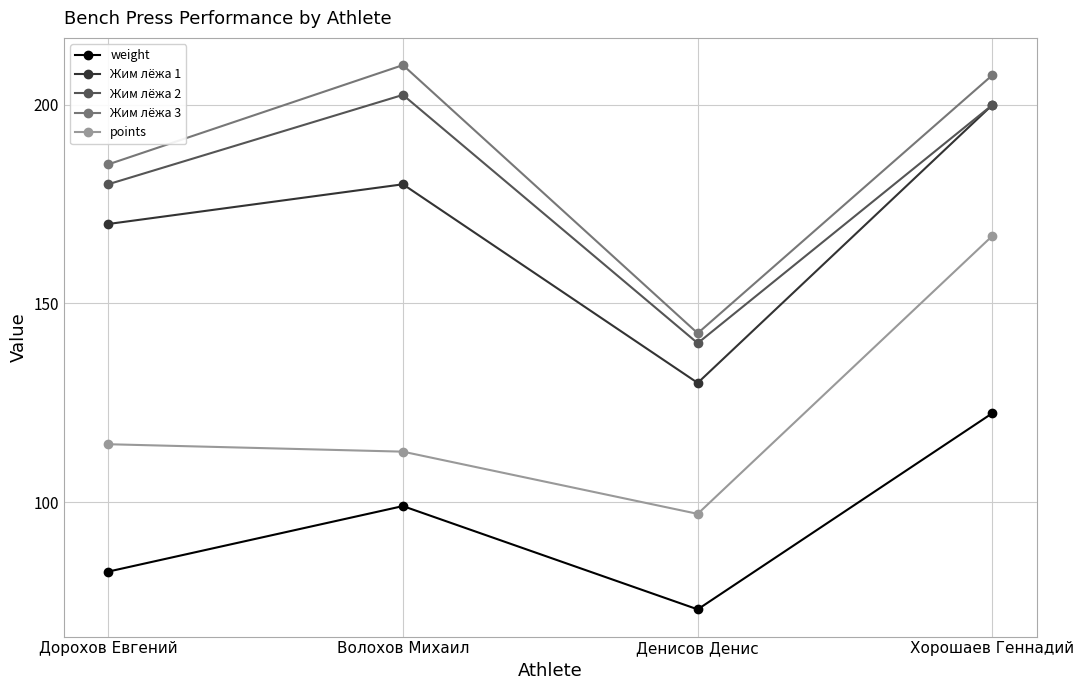

What is the sum of all weight values?

376.9